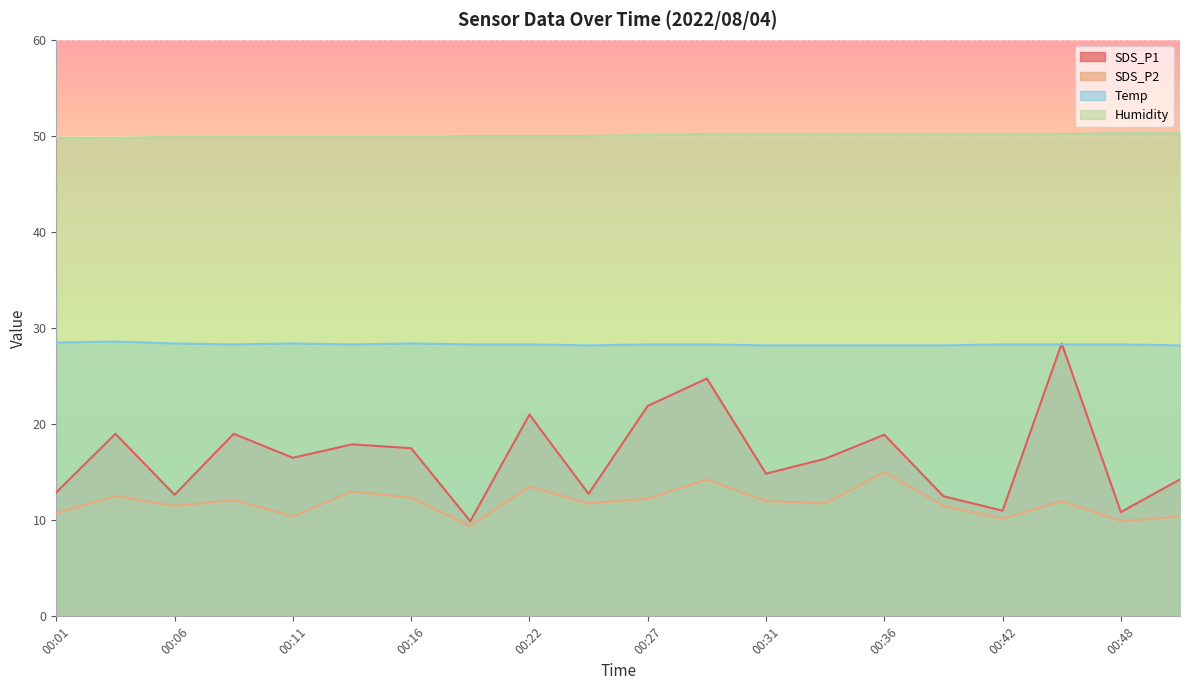

At which label is Temp closest to 28?

00:24